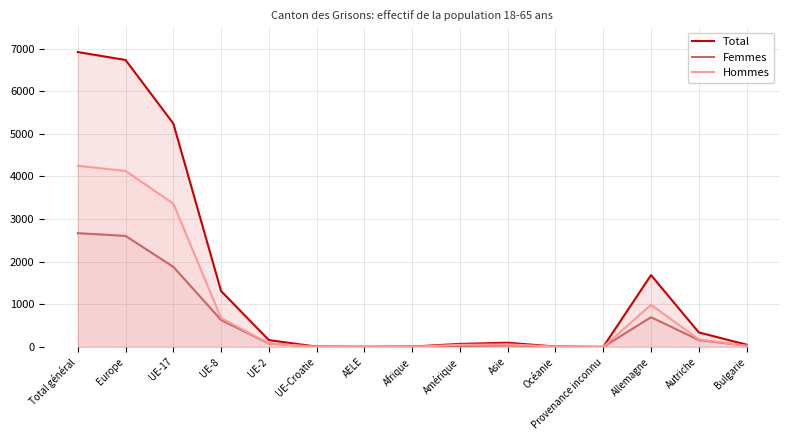

What is the approximate value of Hommes at UE-17?

3362